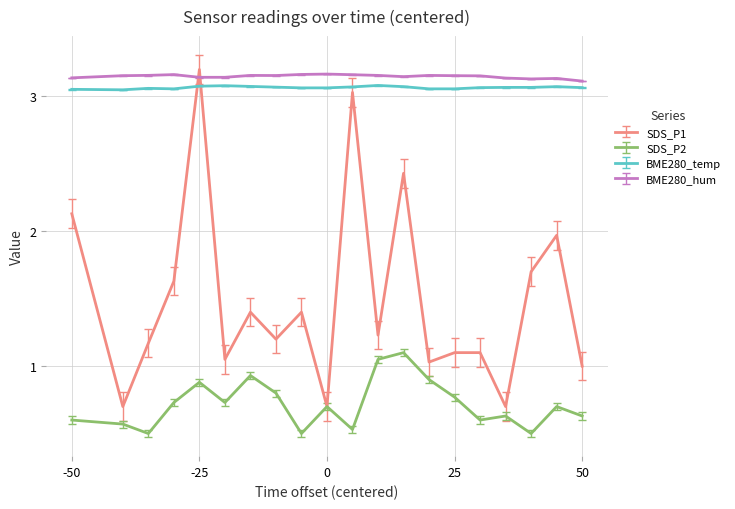

What is the average value of the SDS_P2 series?

0.7